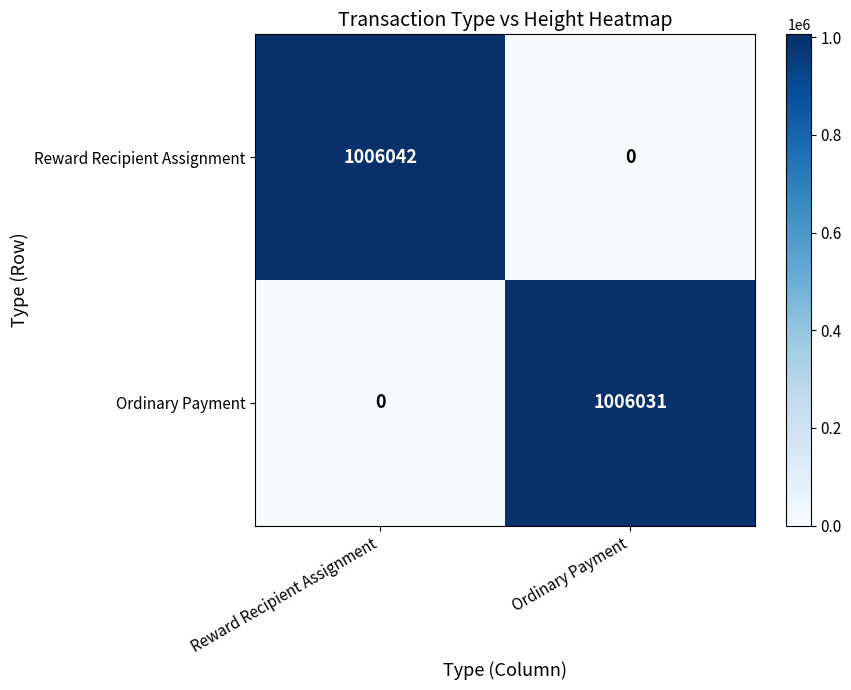

Which category has the highest value in the Reward Recipient Assignment series?

Reward Recipient Assignment